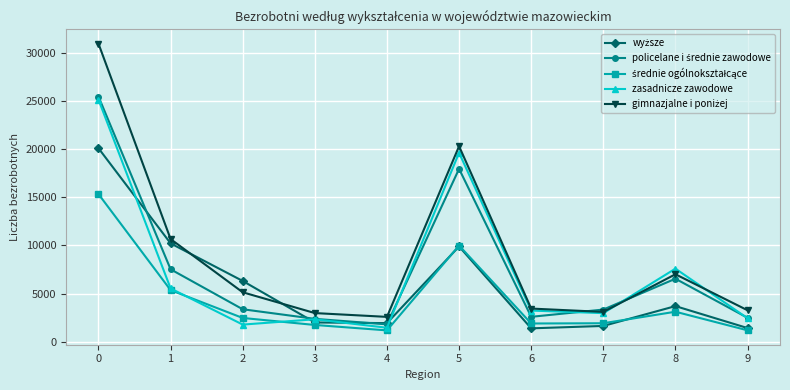

What is the approximate value of zasadnicze zawodowe at 8, to the nearest 10?

7590